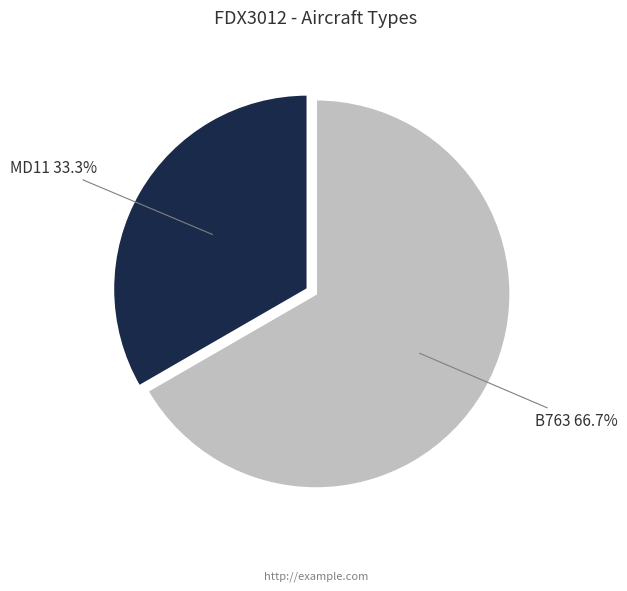

Does any single category account for the majority?

Yes